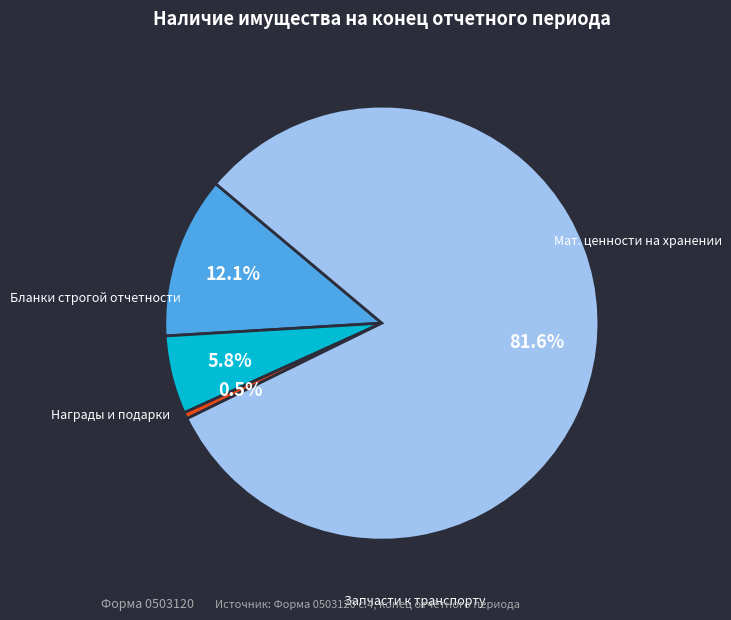

Does any single category account for the majority?

Yes